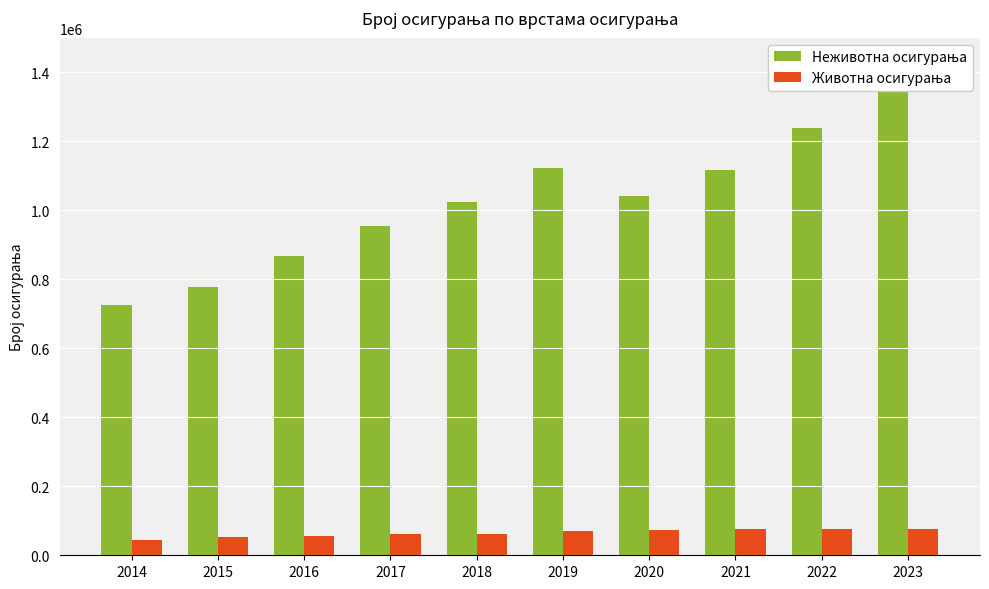

How many data points in Неживотна осигурања are above 1042526?

4